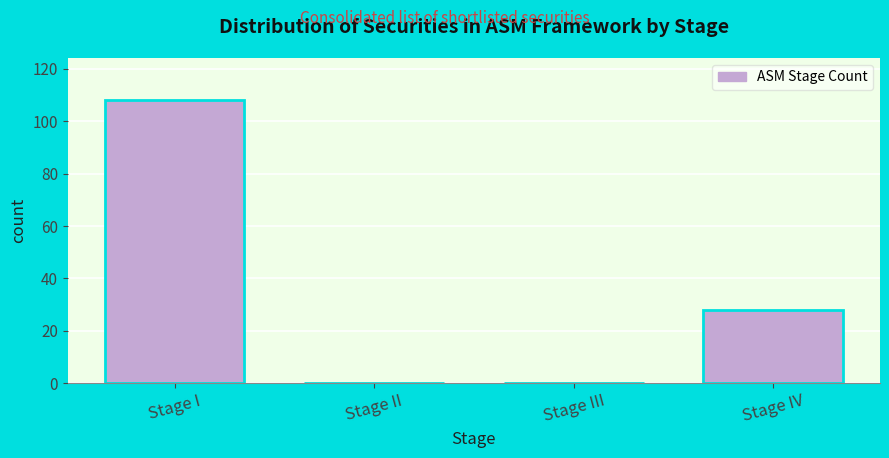

Reading right to left, transcribe all the data shown in this chart.

Stage IV=28	Stage III=0	Stage II=0	Stage I=108